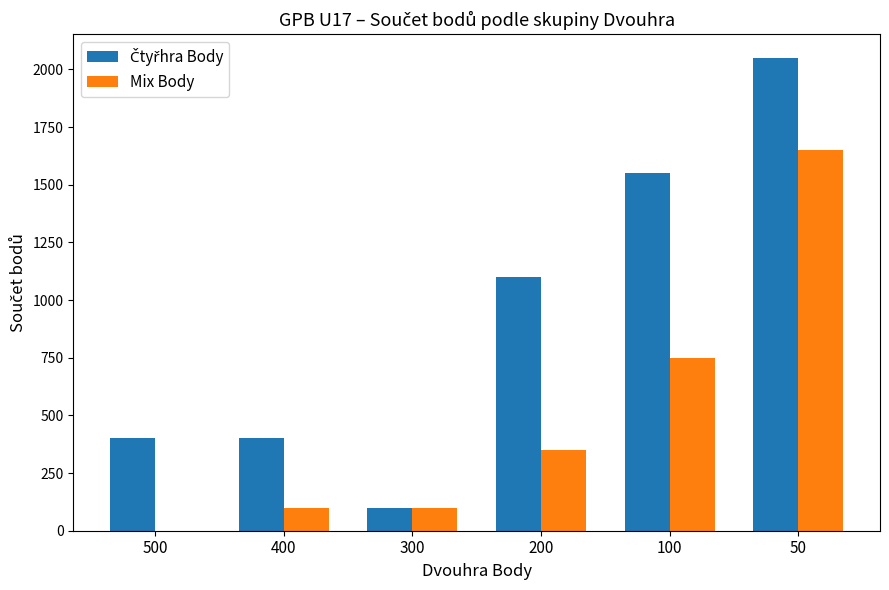

How many series are shown in this chart?

2